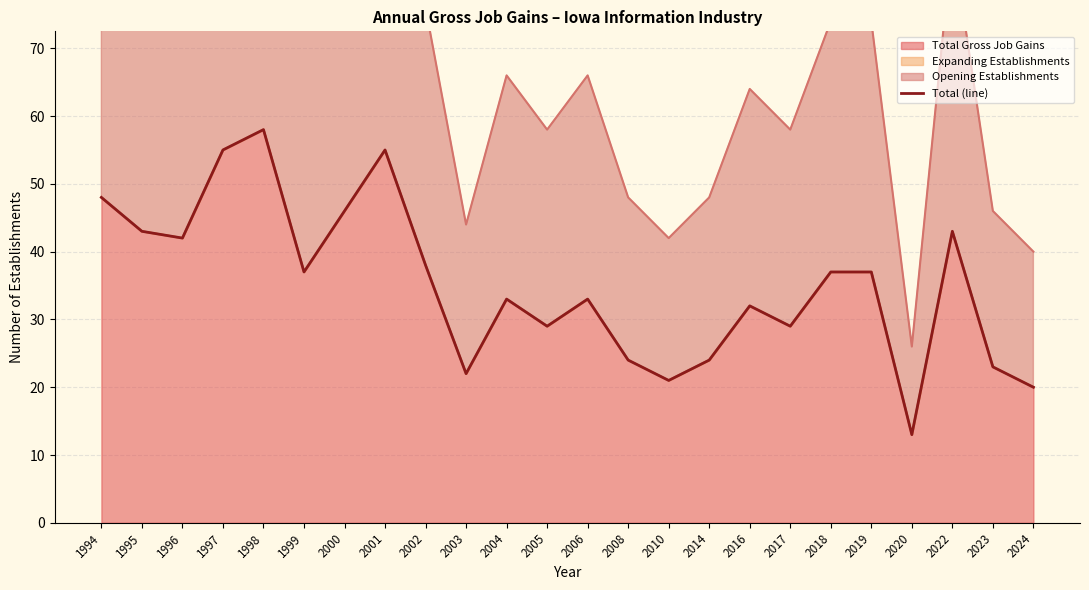

Which category has the lowest value across all series?

2020